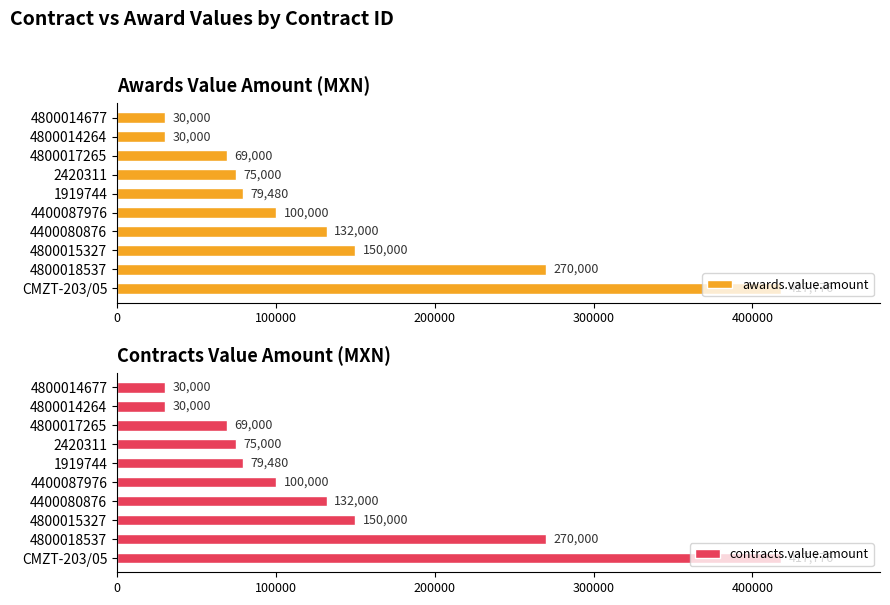

How many values in the awards.value.amount series exceed 100000?

4